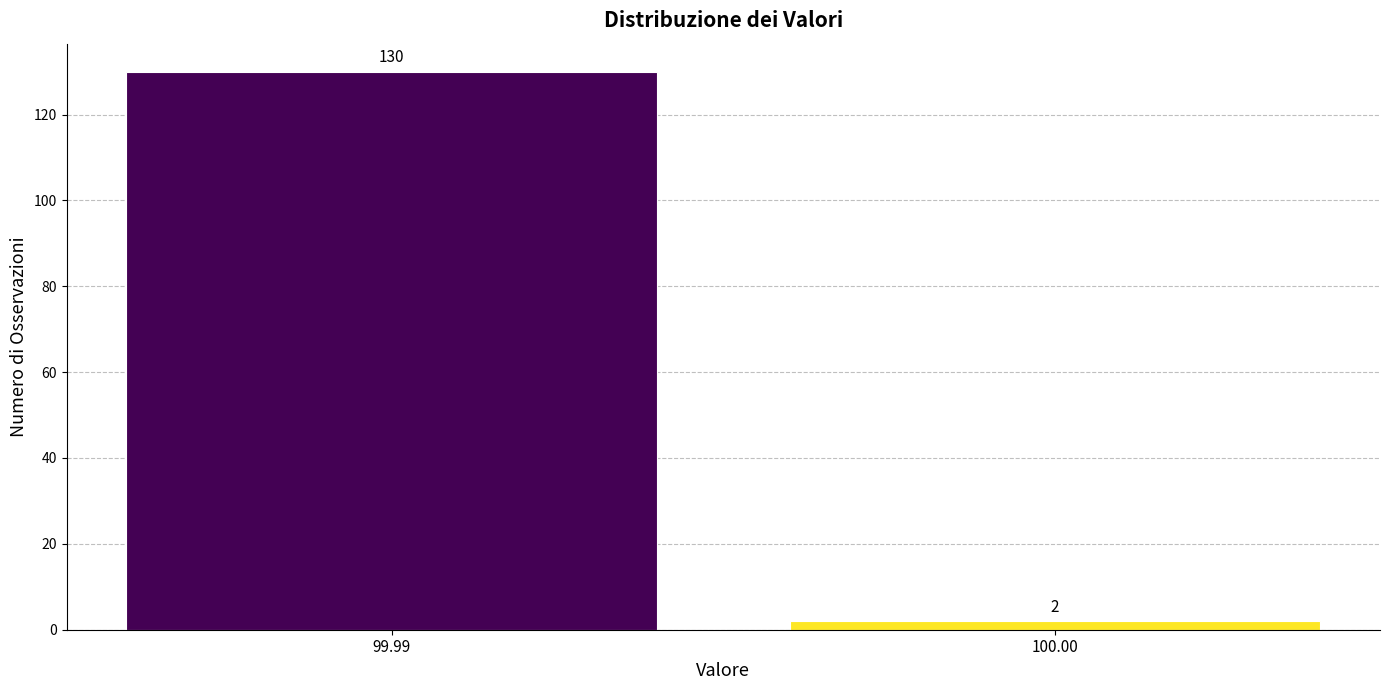

Reading right to left, extract all data points from this chart.

100.00=2	99.99=130